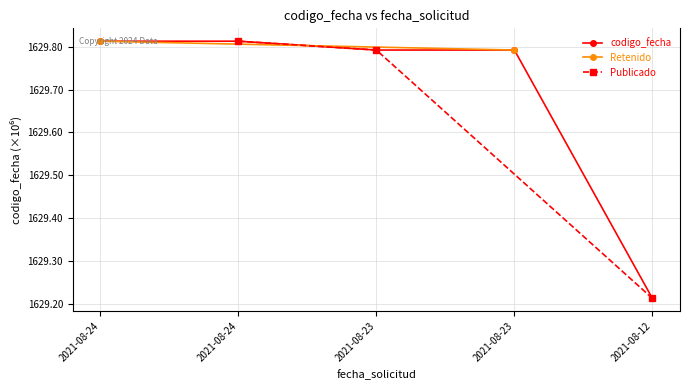

What is the average value?

1629.7